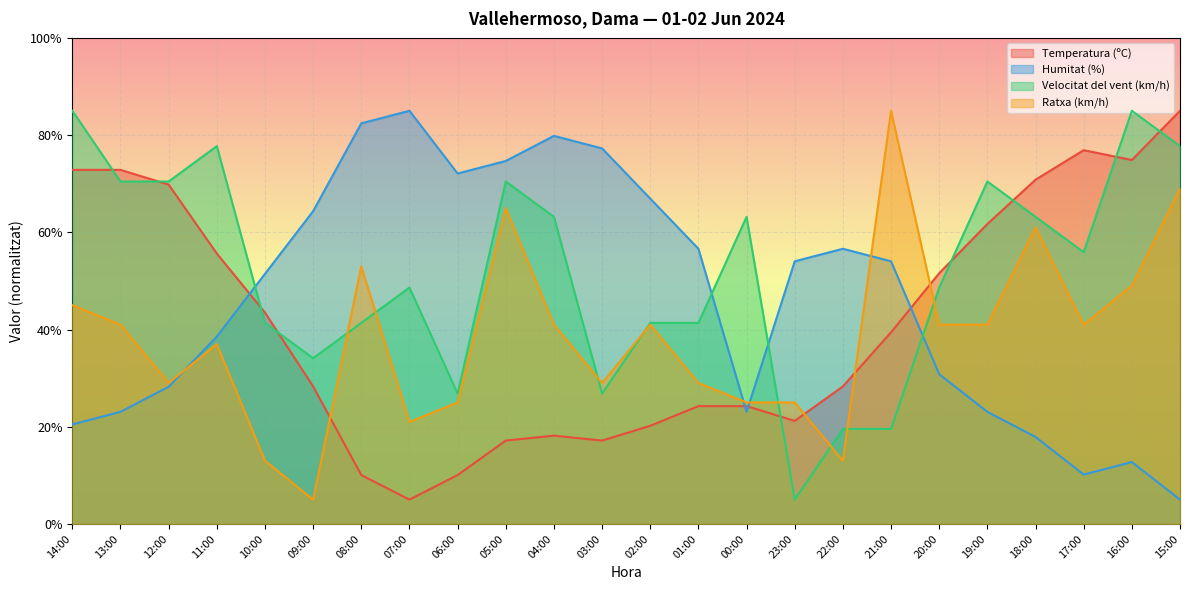

How many categories are shown in the chart?

24